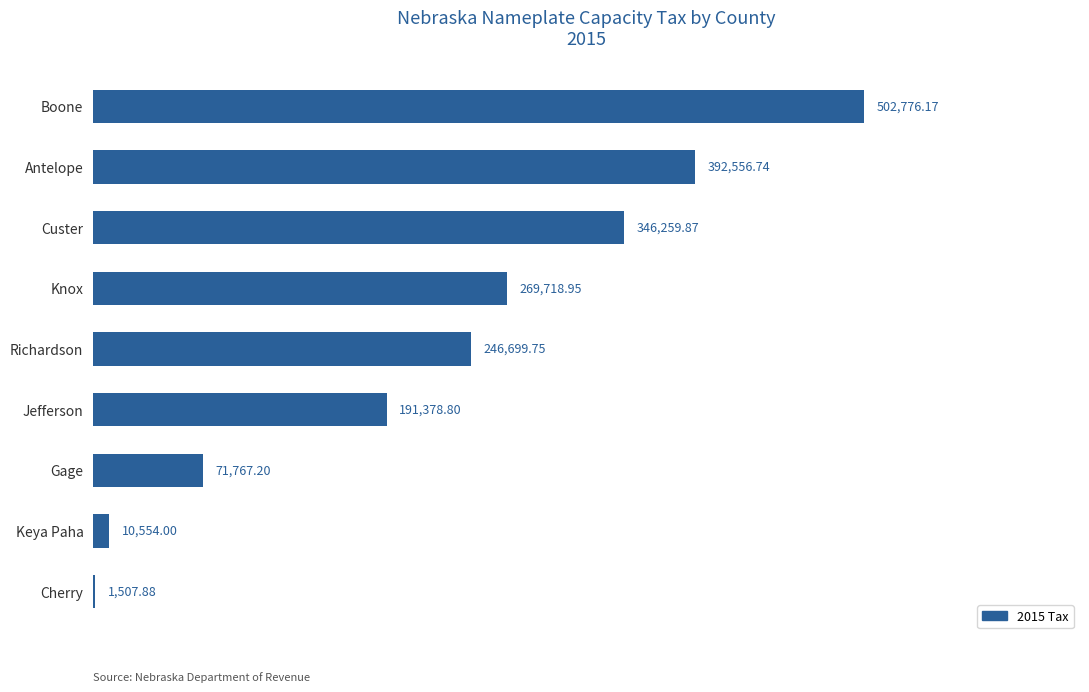

Which label corresponds to the largest value in the chart?

Boone